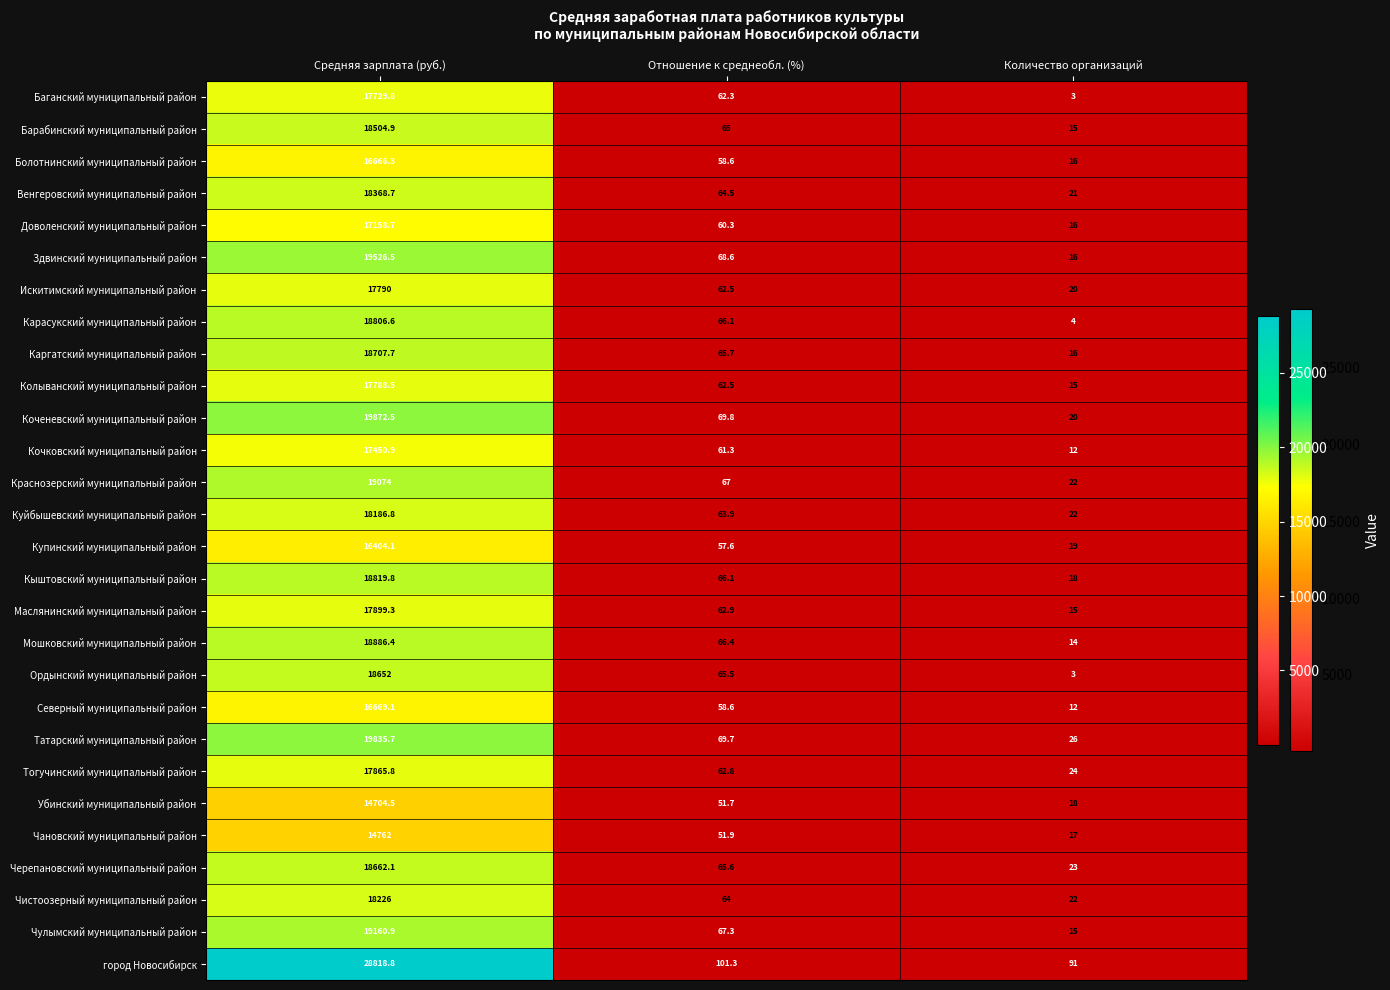

What is the greatest value displayed?

28818.8